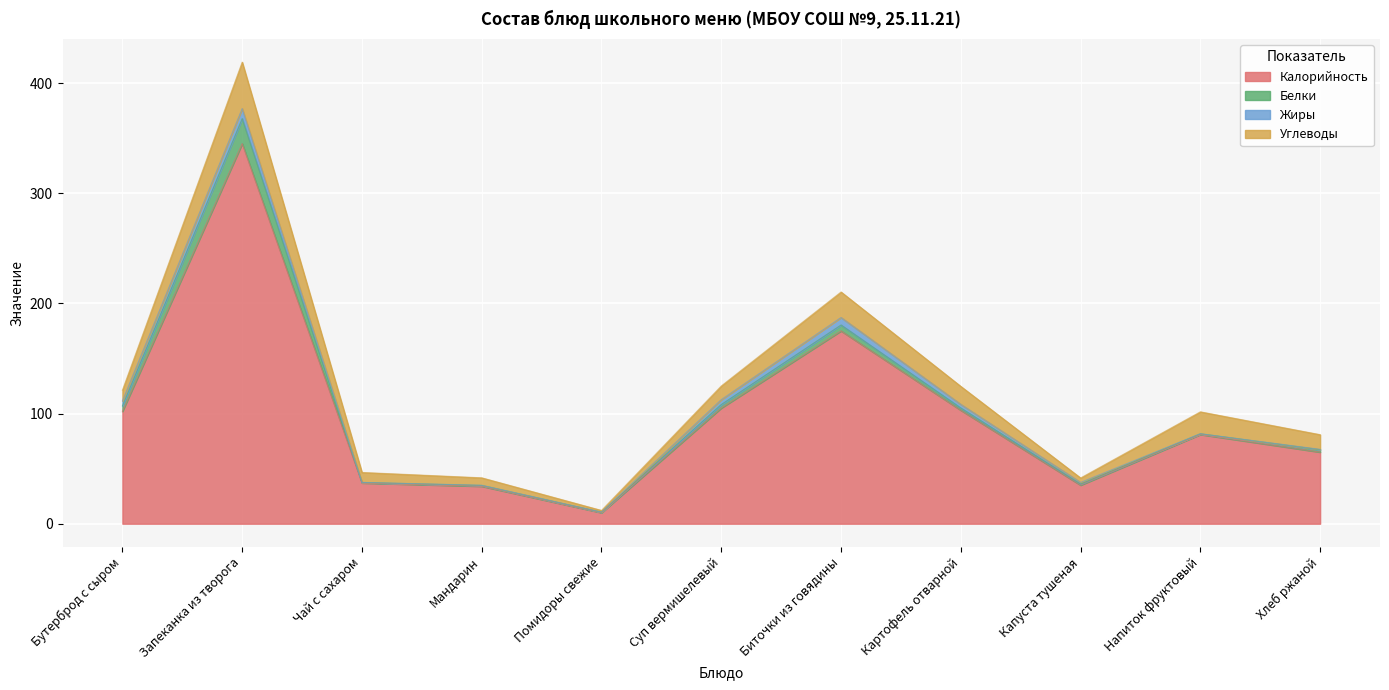

At how many categories does at least one series exceed 176?

1